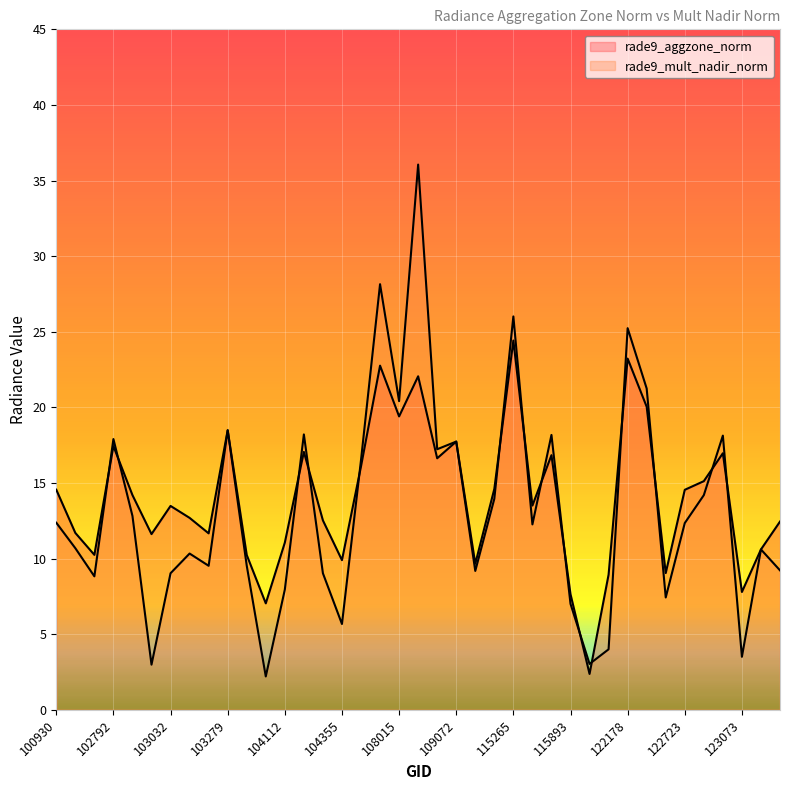

What are all the series names shown in the legend?

rade9_aggzone_norm, rade9_mult_nadir_norm